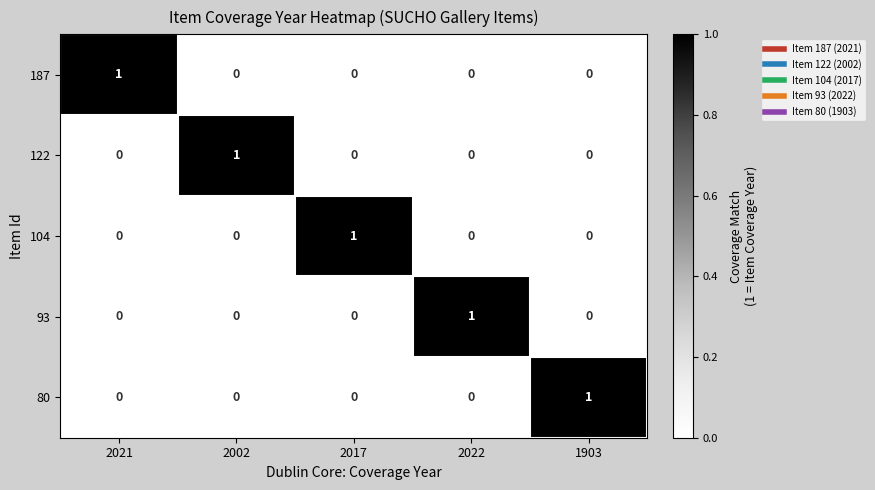

Count the 80 values in the range 0 to 1.

5